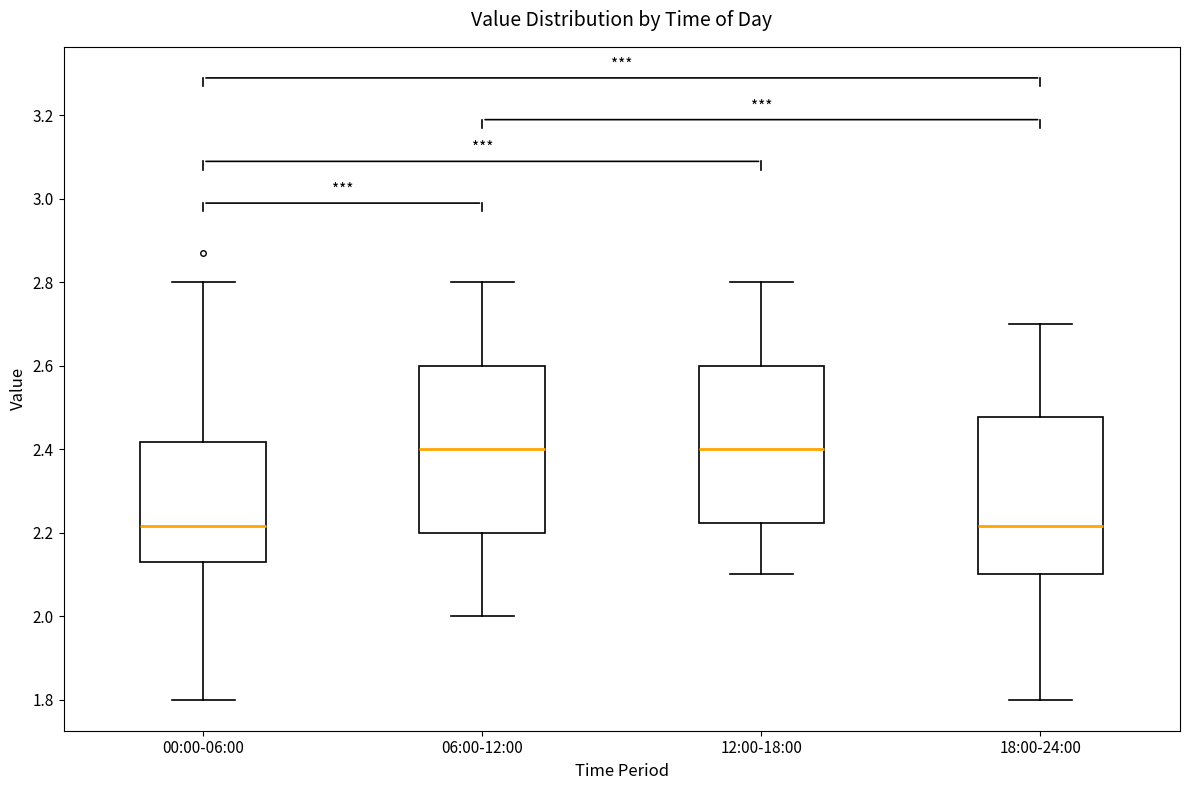

Reading left to right, read every box against the y-axis: the position of its median line, the range the box covers, and the ends of its whiskers. The values are not printed on the chart, so give them approximately, as read against the axis.

00:00-06:00: median 2.22, box 2.14 to 2.42, whiskers 1.80 to 2.80
06:00-12:00: median 2.40, box 2.20 to 2.60, whiskers 2.00 to 2.80
12:00-18:00: median 2.40, box 2.22 to 2.60, whiskers 2.10 to 2.80
18:00-24:00: median 2.22, box 2.10 to 2.48, whiskers 1.80 to 2.70